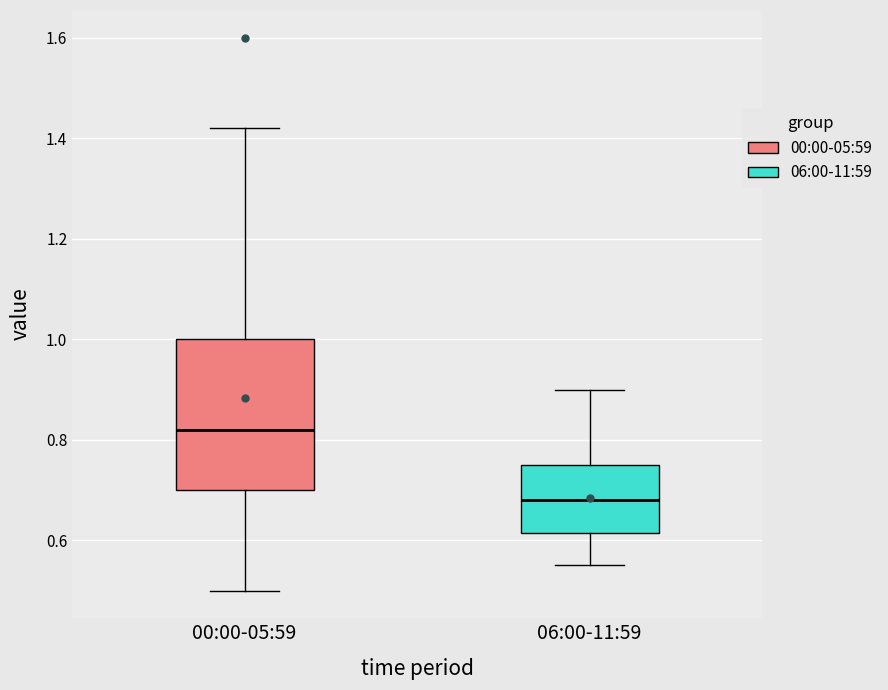

Which box's median line is the highest?

00:00-05:59